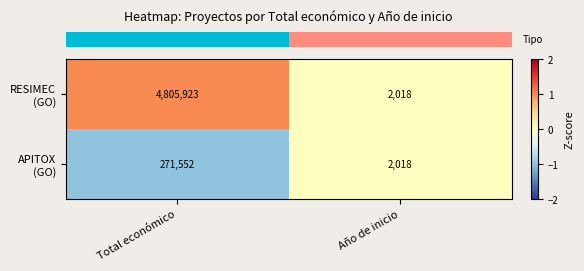

What is the greatest value displayed?

4805923